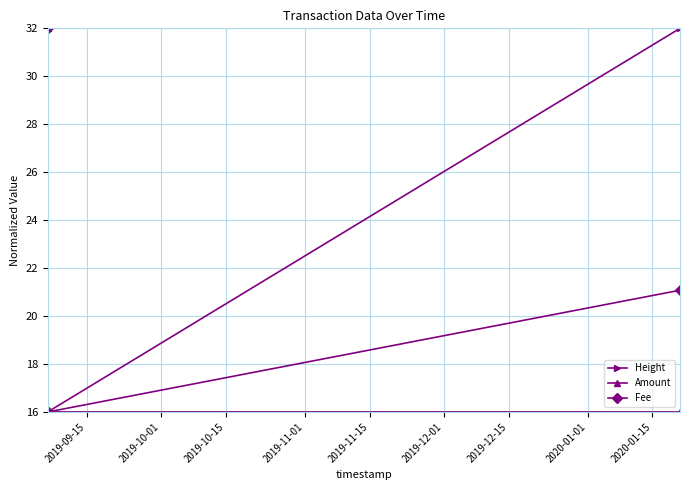

True or false: Amount has more than 1 interior local peaks.

False